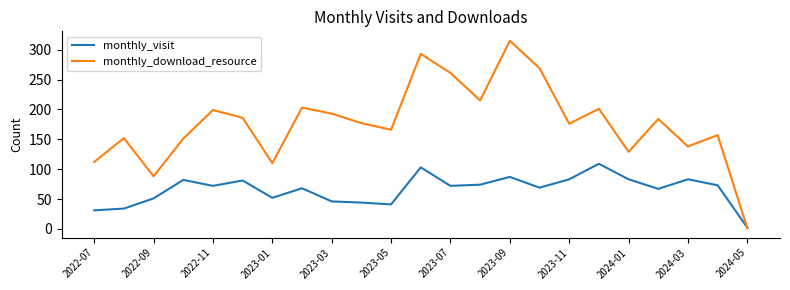

List the series in order of their peak value, lowest first.

monthly_visit, monthly_download_resource